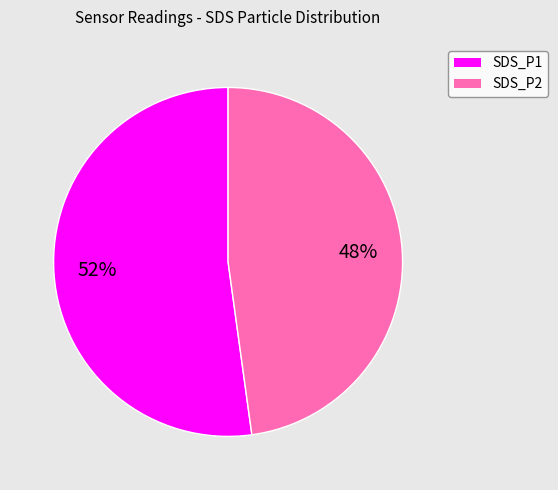

Between SDS_P1 and SDS_P2, which is larger?

SDS_P1